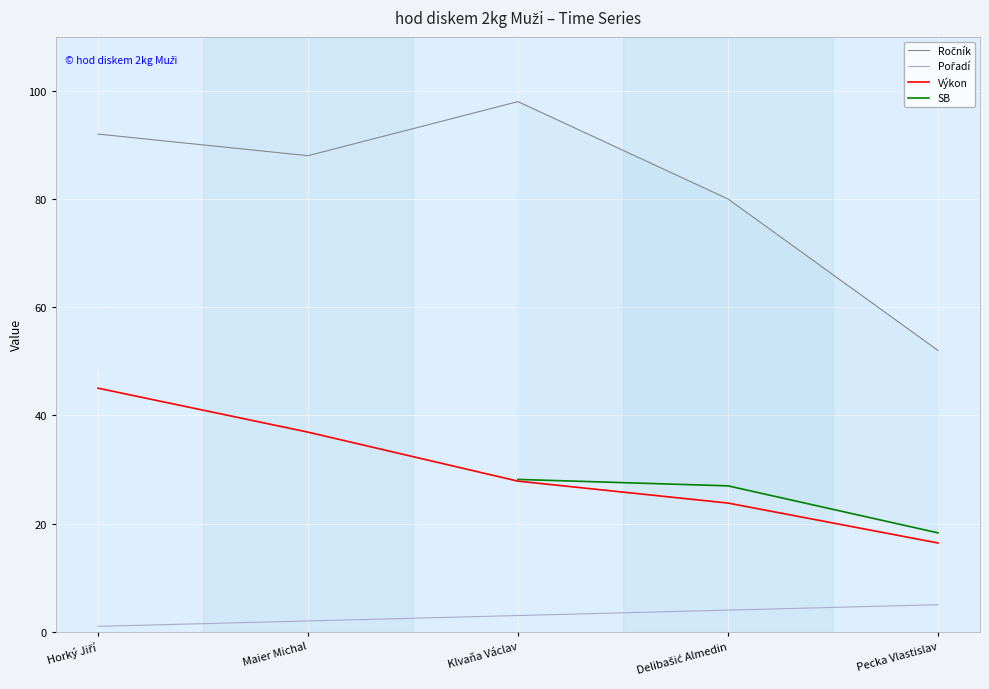

True or false: Pořadí and Ročník intersect in this chart.

False